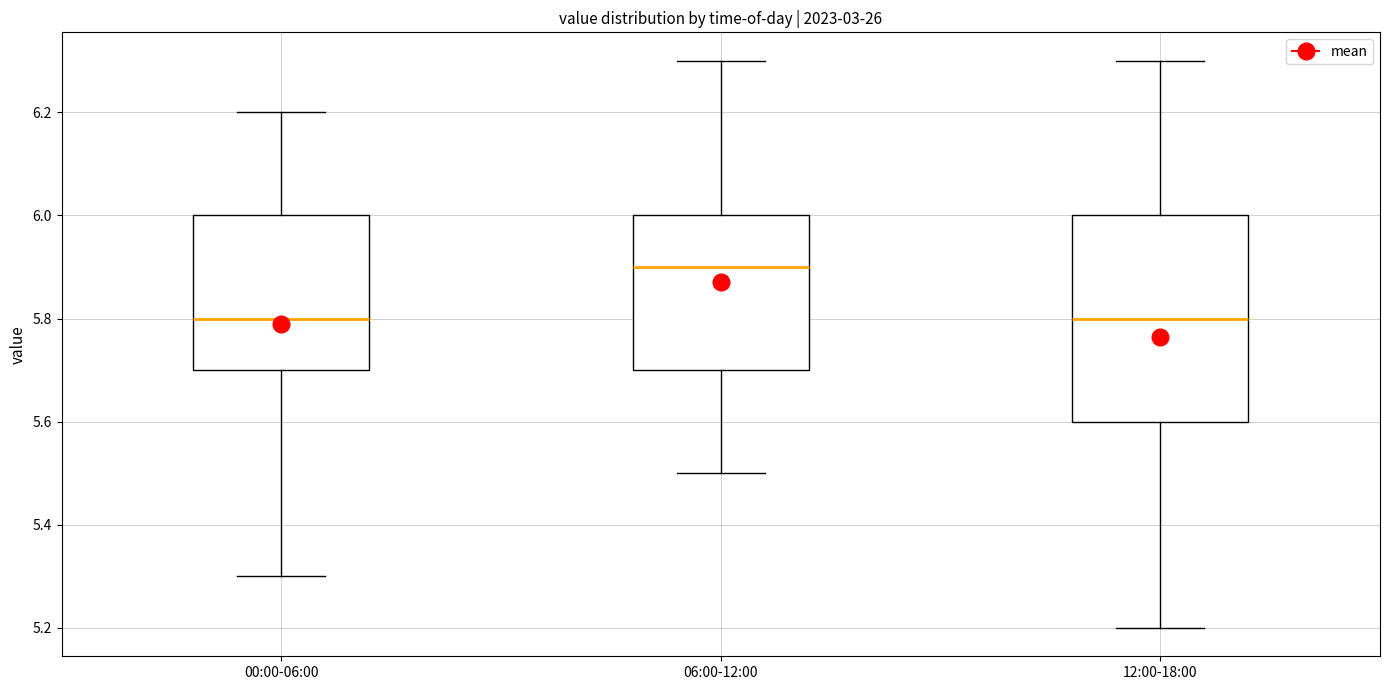

Reading left to right, transcribe this box plot: for each box, give where its median line is, the range the box spans, and where its two whiskers end, as read against the y-axis. The values are not printed on the chart, so give them approximately, as read against the axis.

00:00-06:00: median 5.8, box 5.7 to 6.0, whiskers 5.3 to 6.2
06:00-12:00: median 5.9, box 5.7 to 6.0, whiskers 5.5 to 6.3
12:00-18:00: median 5.8, box 5.6 to 6.0, whiskers 5.2 to 6.3